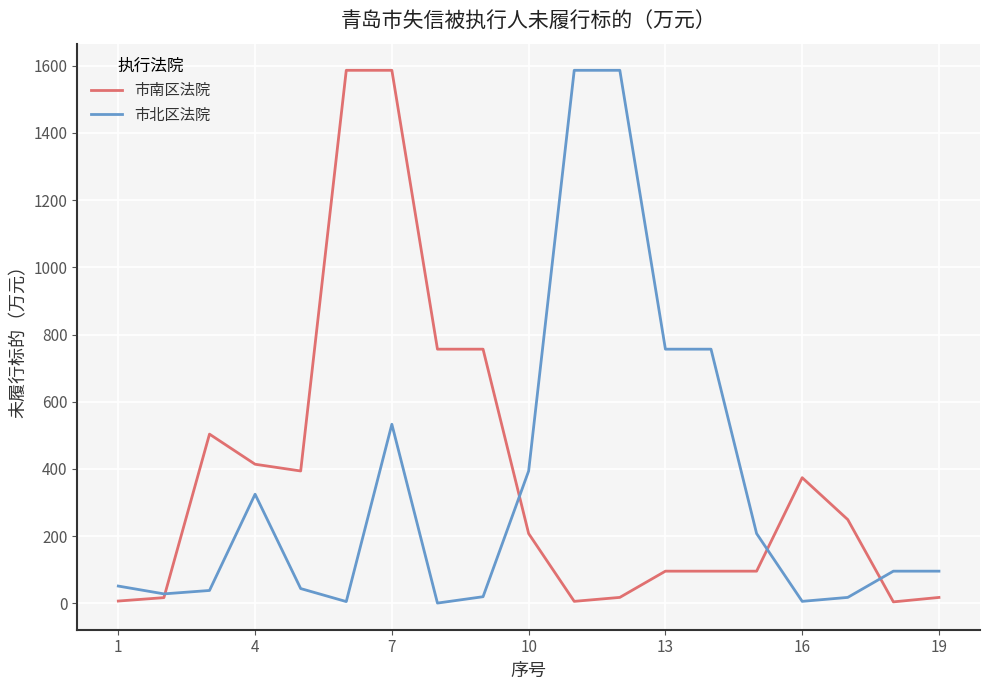

What is the maximum value for 市北区法院?

1586.0